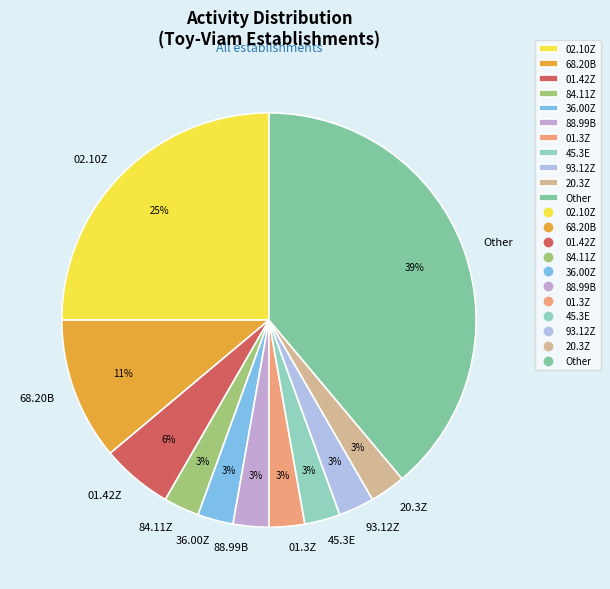

Which slice is the largest?

Other